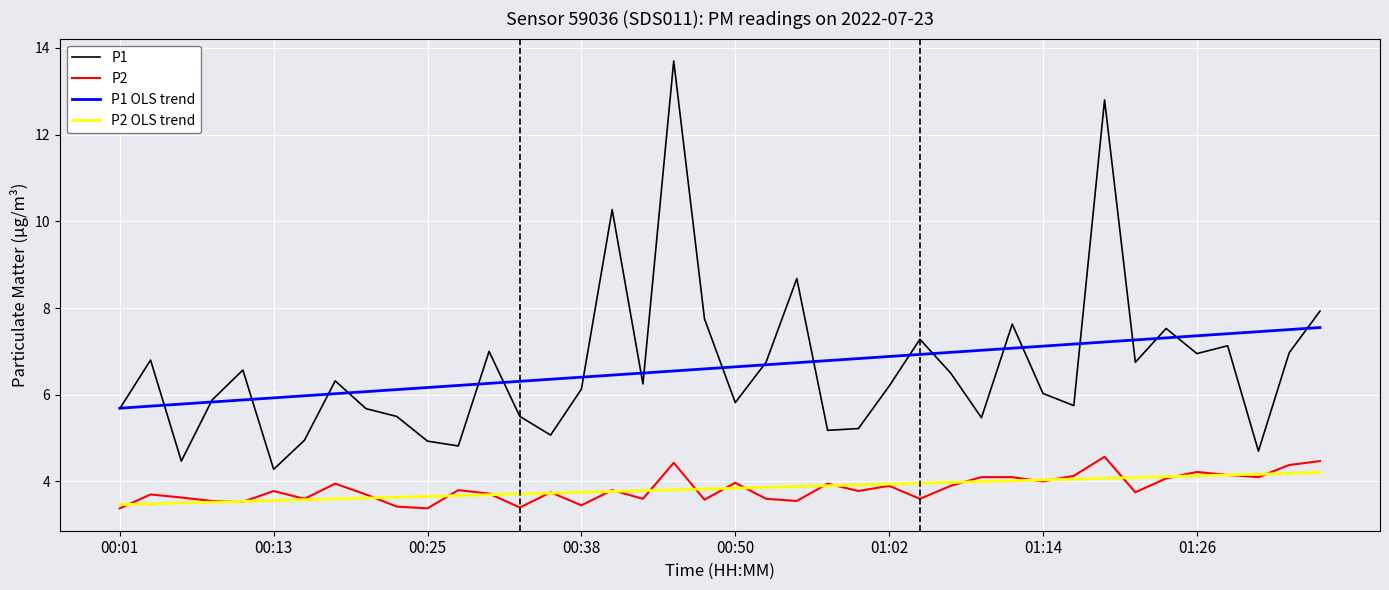

What is the sum of all P1 values?

264.8